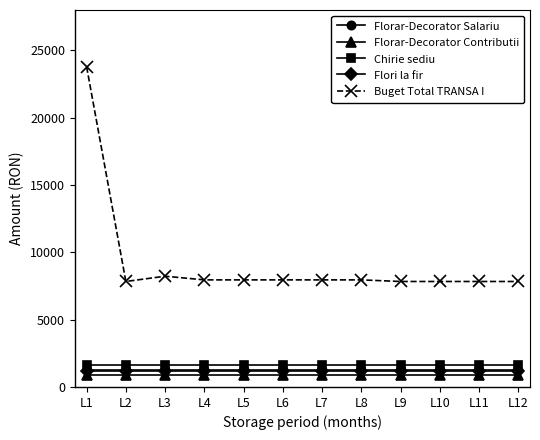

True or false: Buget Total TRANSA I has a value of 2873 at L7.

False